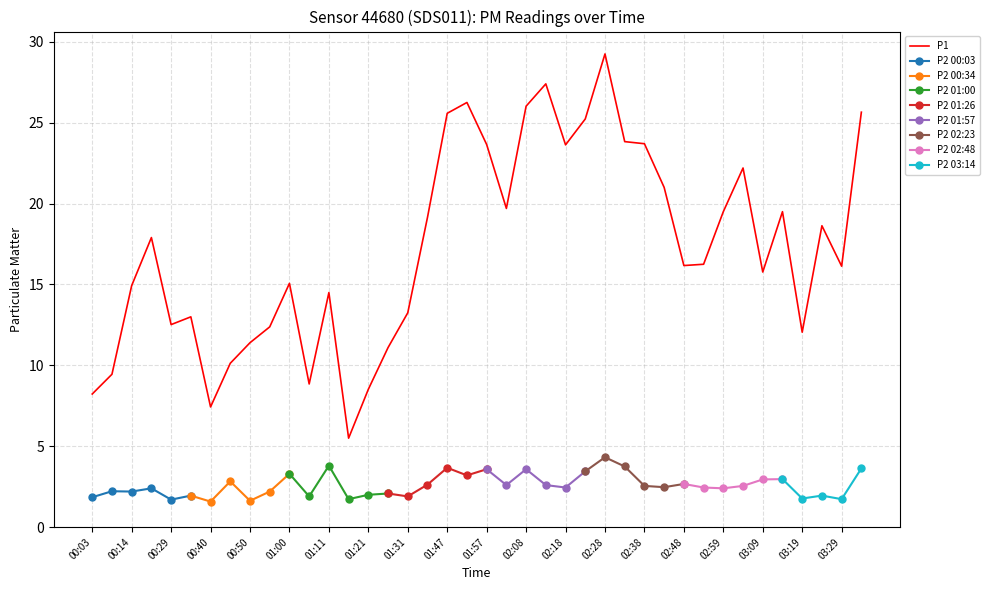

At which label does the data first exceed 16?

00:24